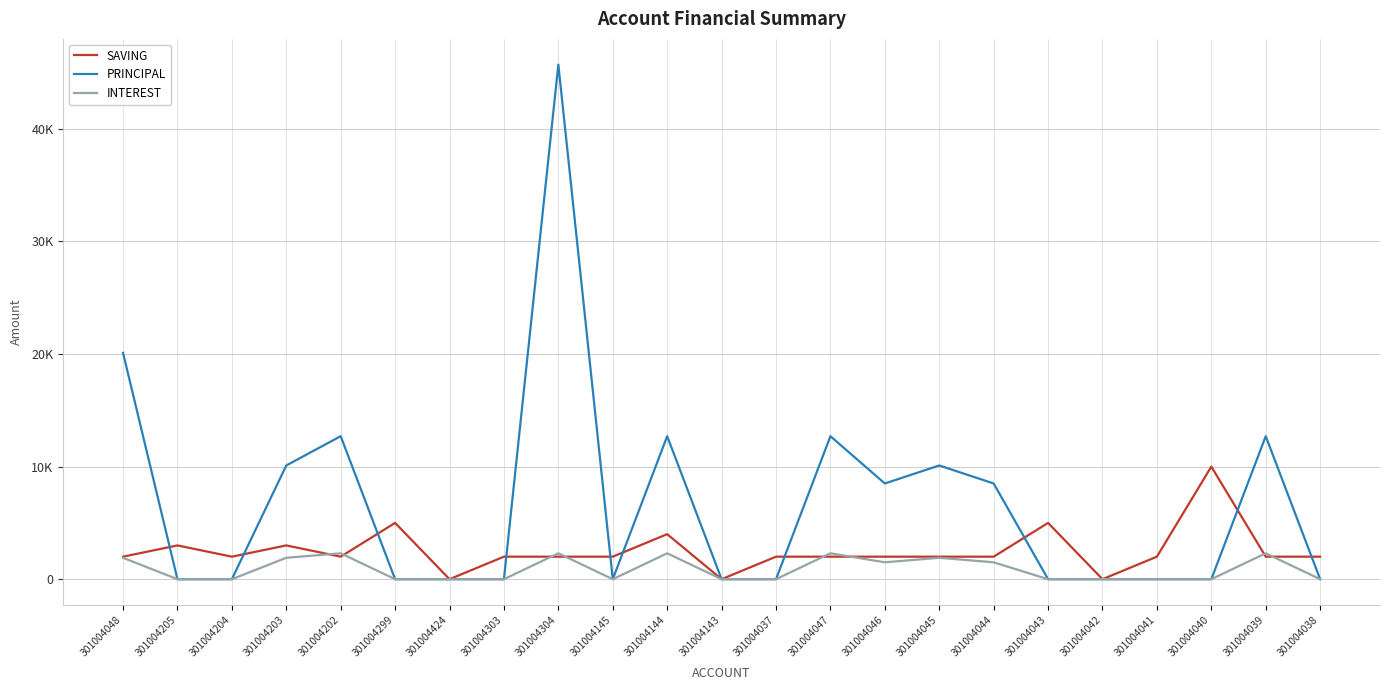

What are all the series names shown in the legend?

SAVING, PRINCIPAL, INTEREST